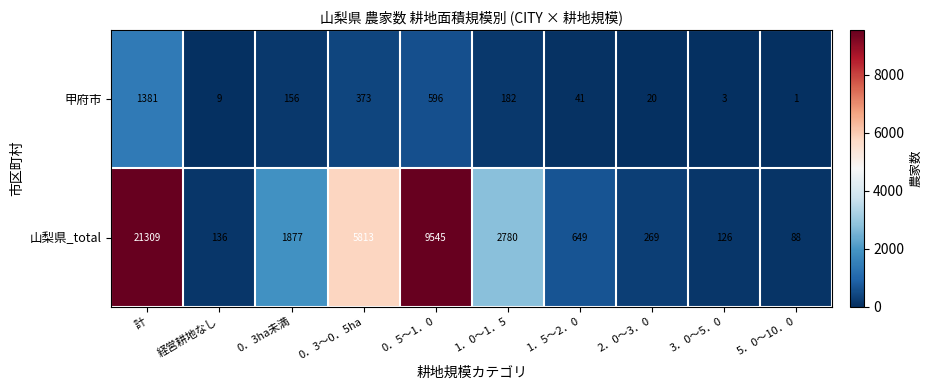

Which category has the lowest value in the 山梨県_total series?

5．0～10．0